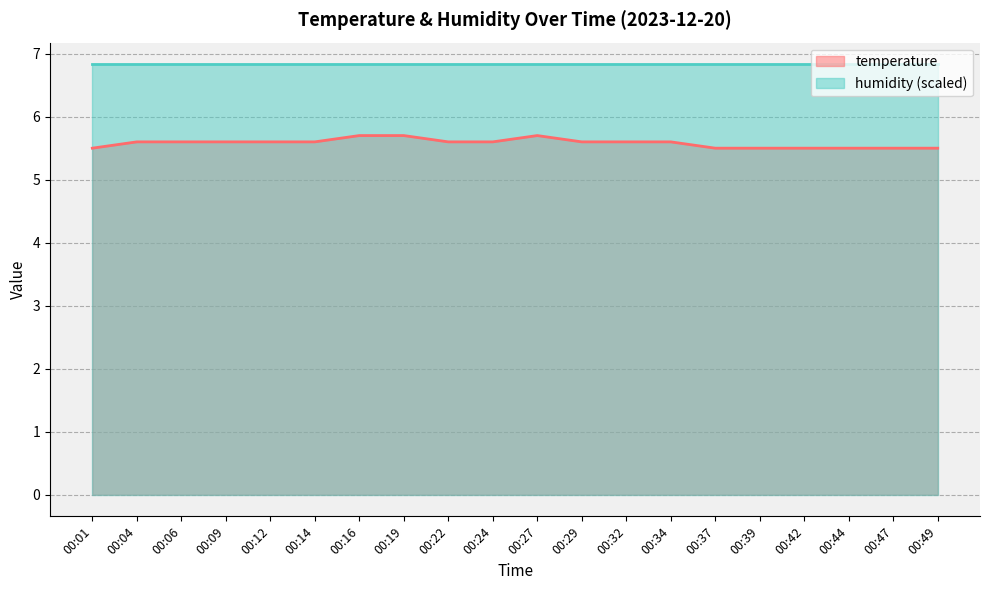

Reading right to left, transcribe all the data shown in this chart.

00:49=5.5	00:47=5.5	00:44=5.5	00:42=5.5	00:39=5.5	00:37=5.5	00:34=5.6	00:32=5.6	00:29=5.6	00:27=5.7	00:24=5.6	00:22=5.6	00:19=5.7	00:16=5.7	00:14=5.6	00:12=5.6	00:09=5.6	00:06=5.6	00:04=5.6	00:01=5.5